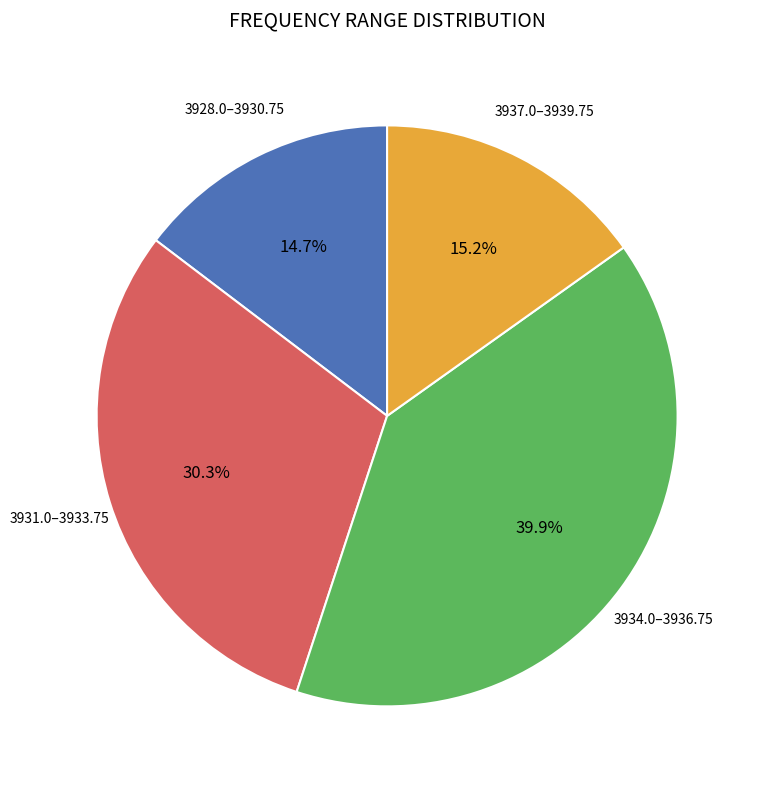

Is there a majority slice in this chart?

No